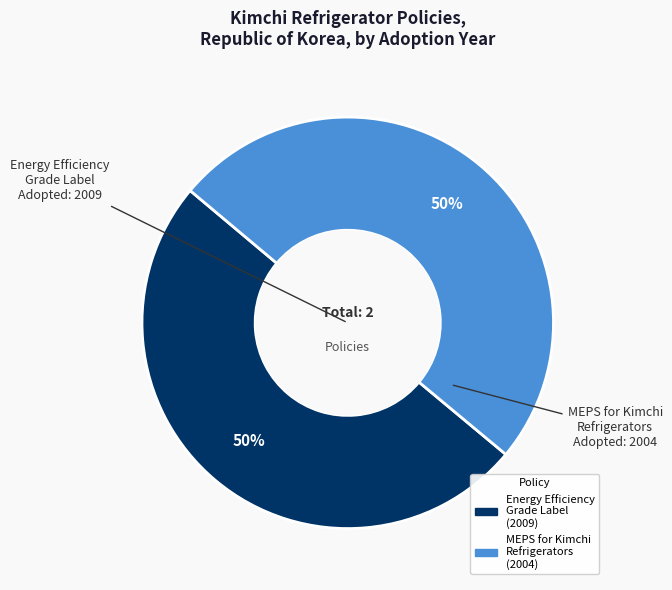

To the nearest percent, what is the average slice percentage?

50%